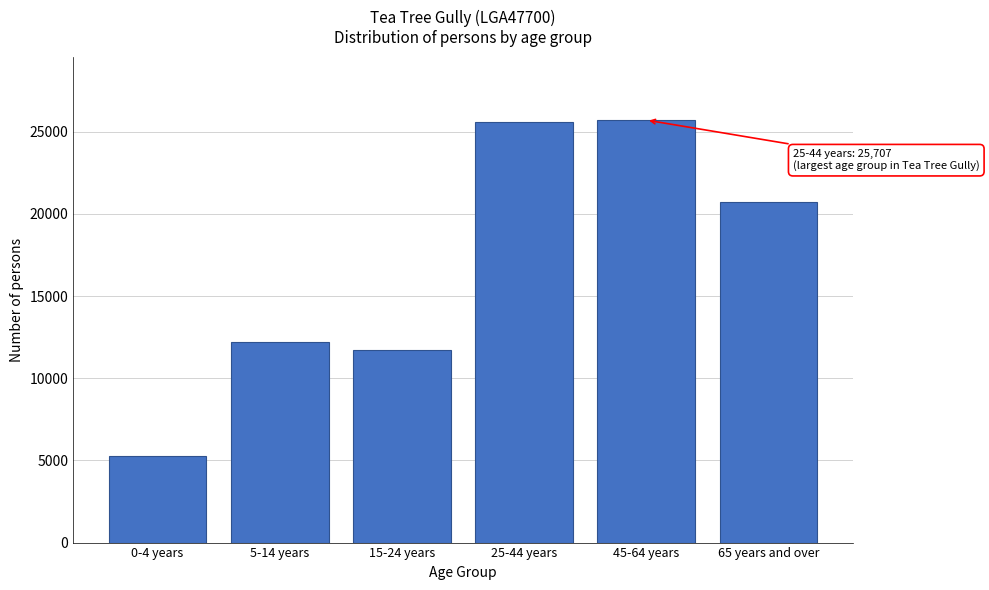

Reading left to right, extract all data points from this chart.

0-4 years=5265	5-14 years=12203	15-24 years=11744	25-44 years=25560	45-64 years=25707	65 years and over=20698